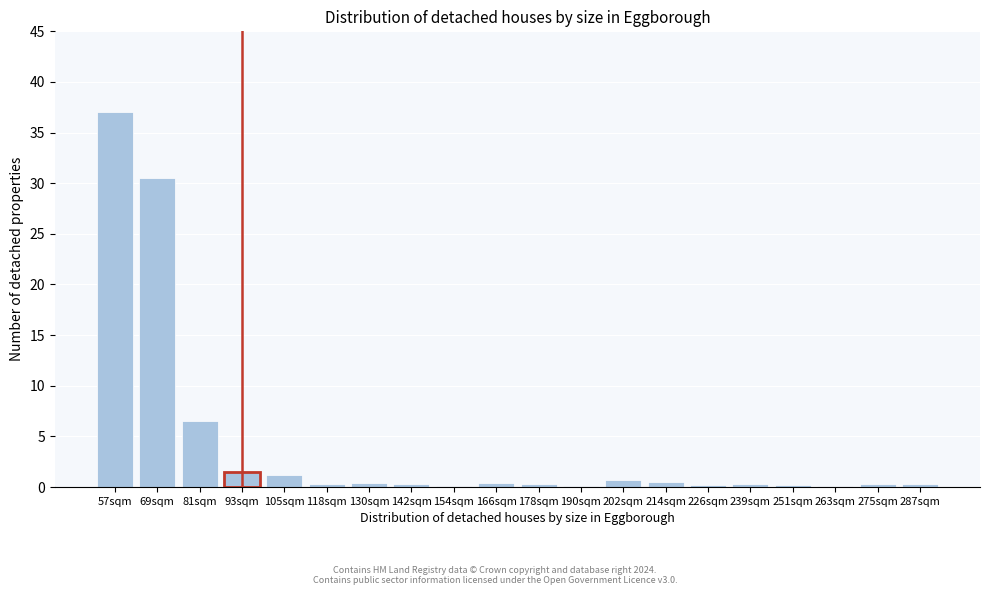

The chart shows a value of 37.0 at 57sqm. True or false?

True